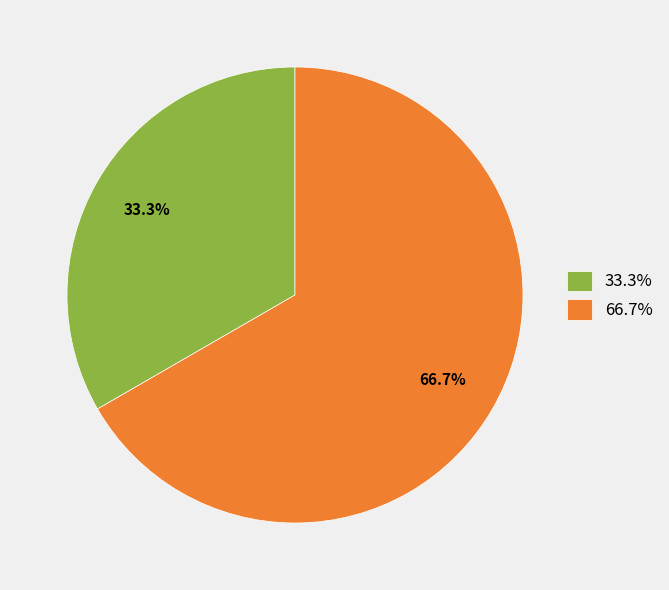

What is the majority slice?

66.7%